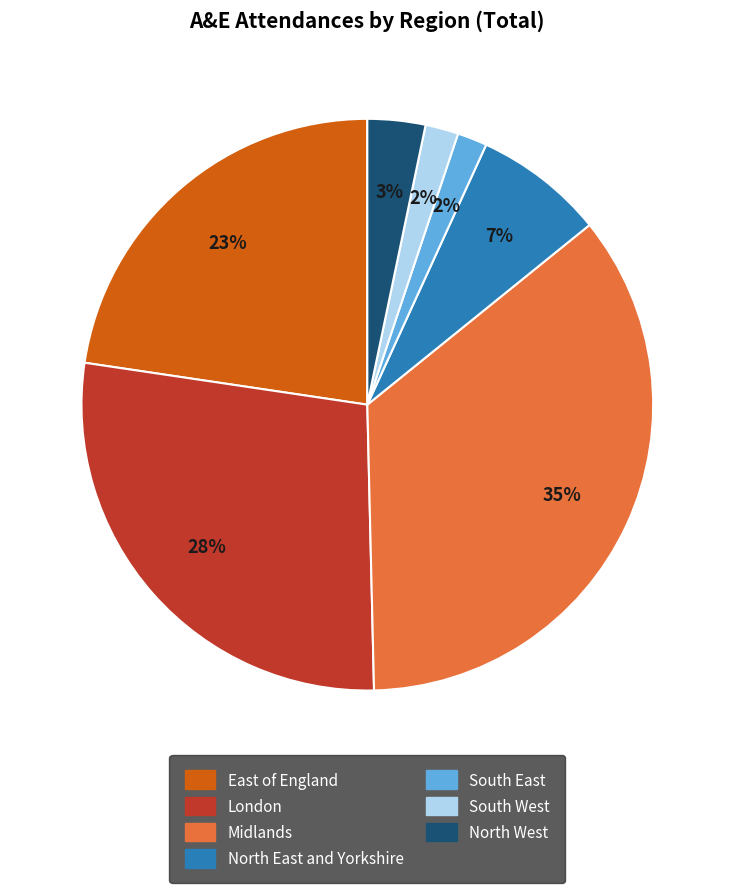

Is there any slice that represents more than half of the pie?

No